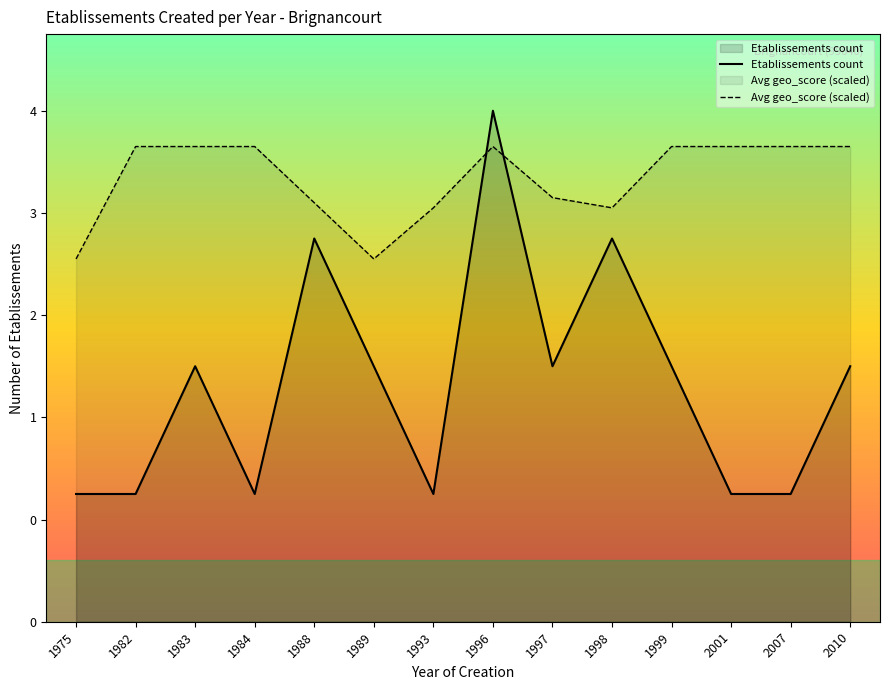

What are all the series names shown in the legend?

Etablissements count, Avg geo_score (scaled)